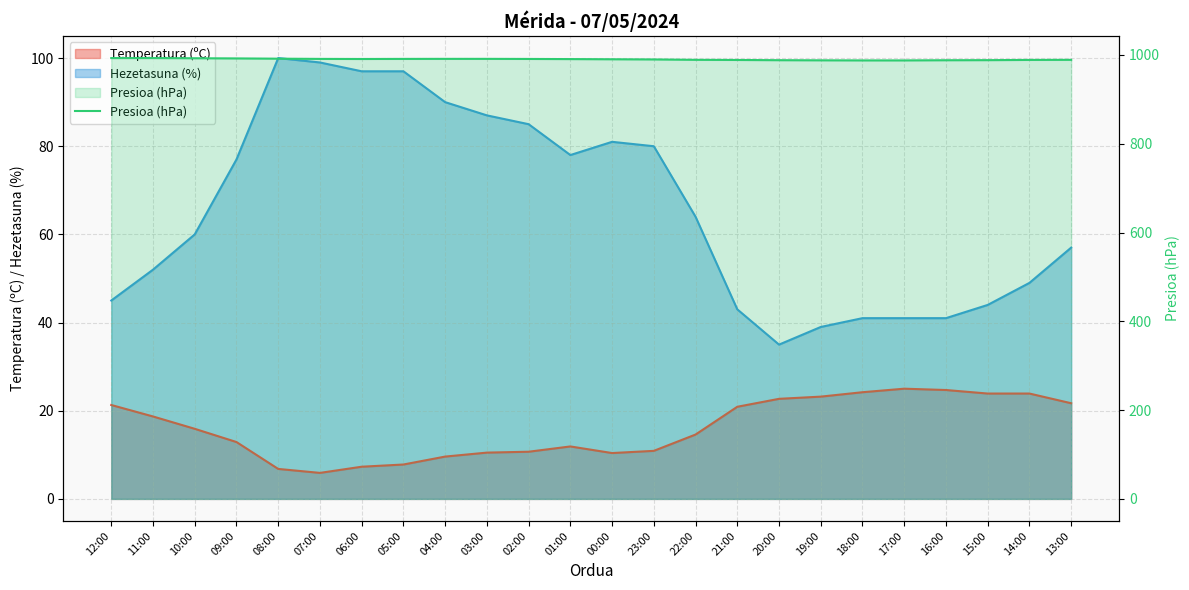

Reading left to right, extract all data points from this chart.

993.1	993.1	992.7	992.3	991.7	991.2	991.0	991.2	991.3	991.3	991.1	990.8	990.4	990.0	989.1	988.8	988.3	988.0	987.8	987.8	988.2	988.4	988.9	989.1